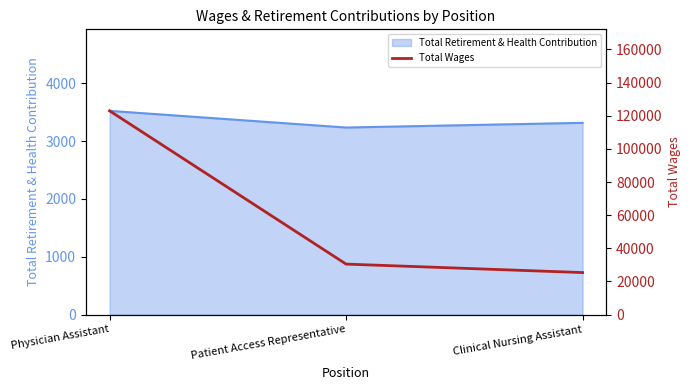

The value of Total Retirement & Health Contribution at Clinical Nursing Assistant is 5920. True or false?

False